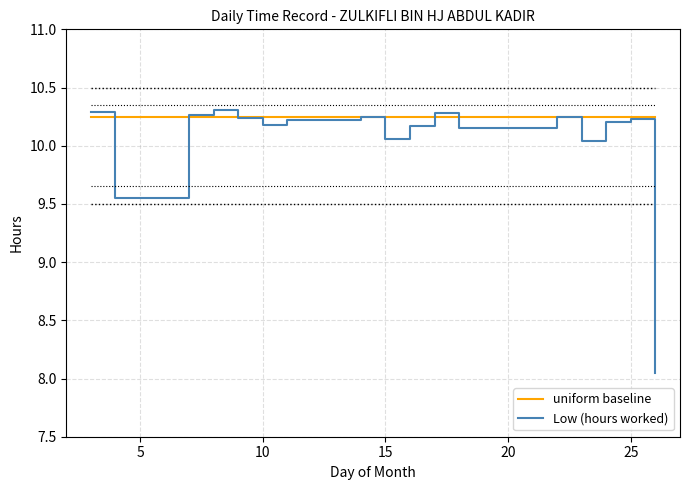

The Low (hours worked) series shows 16.5 at 10. True or false?

False